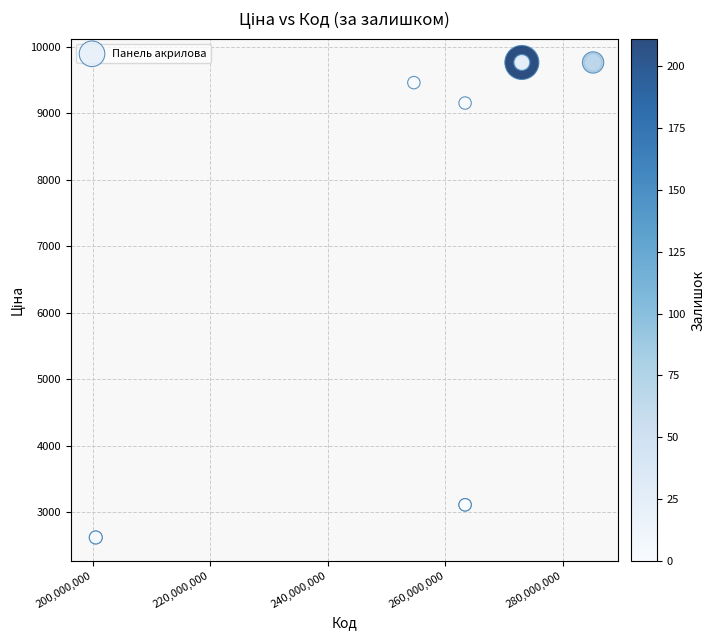

What Y value in the scatter plot is closest to 6192?

9154.5